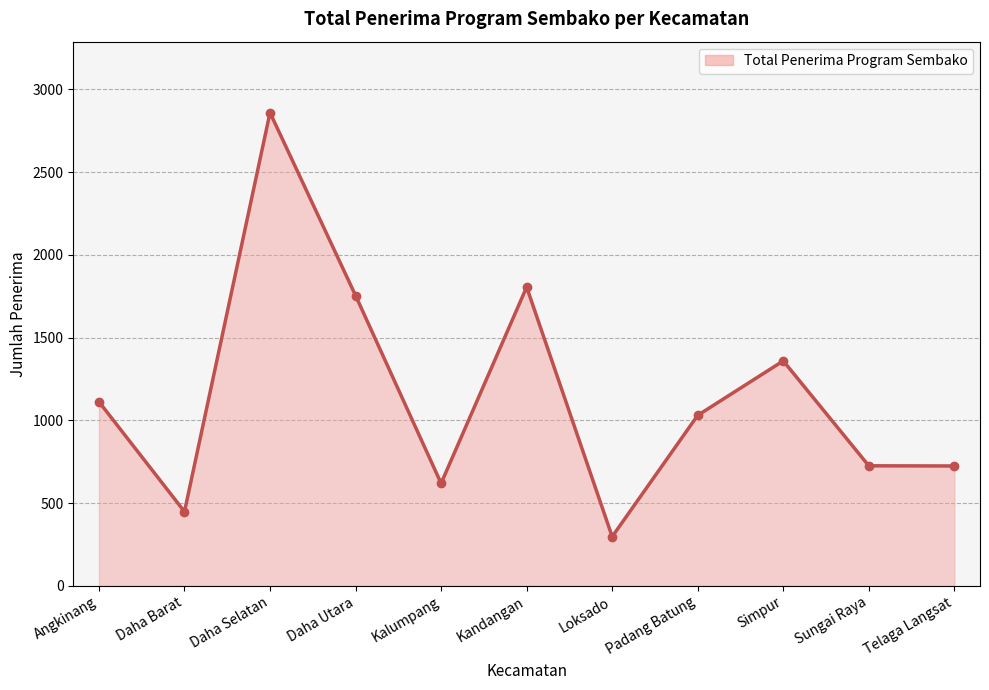

Does the chart have visible grid lines?

Yes